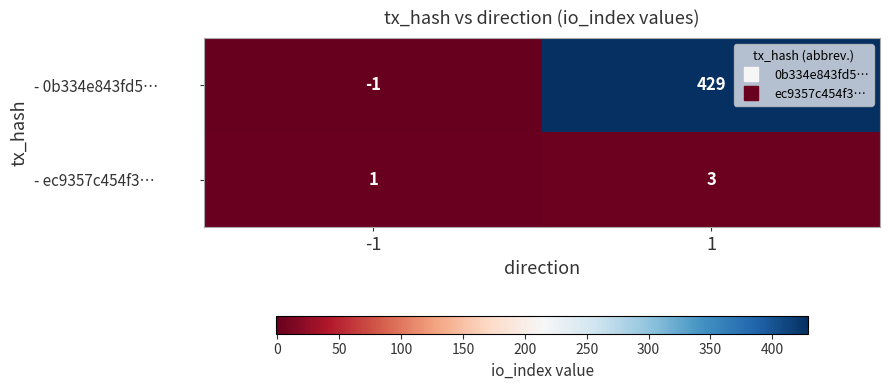

Which series has the largest total across all categories?

- 0b334e843fd5…